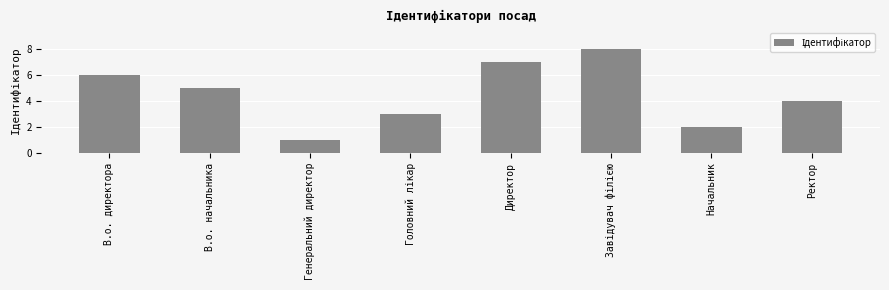

What is the greatest value displayed?

8